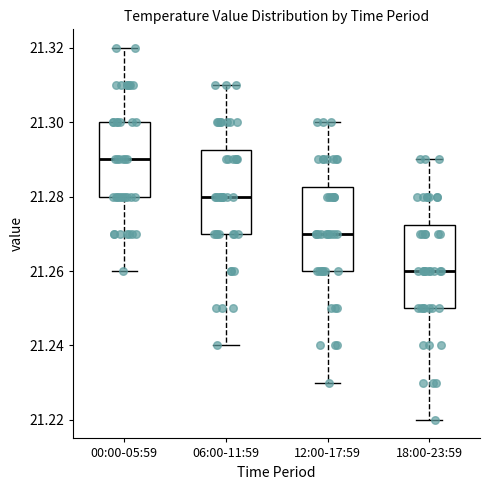

Where is the lower edge of the box for 12:00-17:59 on the y-axis? The values are not printed on the chart, so give them approximately, as read against the axis.

21.260